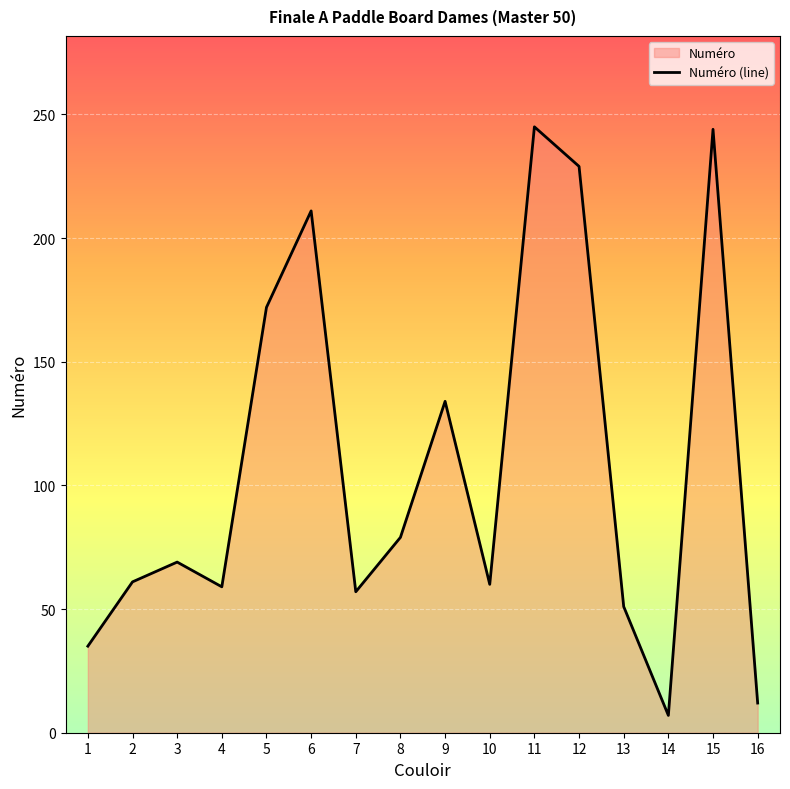

True or false: the data shows 229 at 12.

True